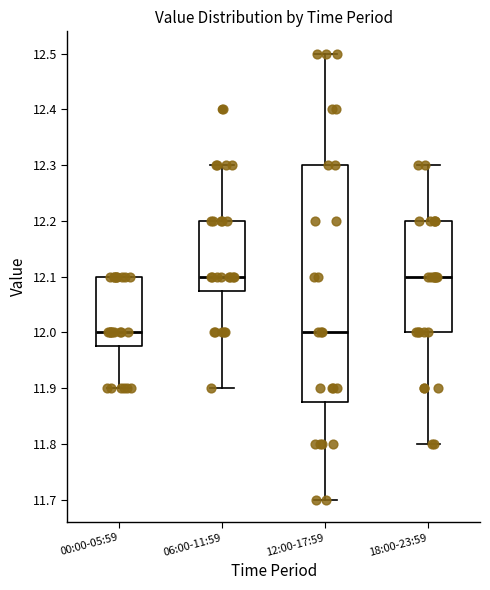

Reading left to right, transcribe this box plot: for each box, give where its median line is, the range the box spans, and where its two whiskers end, as read against the y-axis. The values are not printed on the chart, so give them approximately, as read against the axis.

00:00-05:59: median 12.00, box 11.98 to 12.10, whiskers 11.90 to 12.10
06:00-11:59: median 12.10, box 12.08 to 12.20, whiskers 11.90 to 12.30
12:00-17:59: median 12.00, box 11.88 to 12.30, whiskers 11.70 to 12.50
18:00-23:59: median 12.10, box 12.00 to 12.20, whiskers 11.80 to 12.30